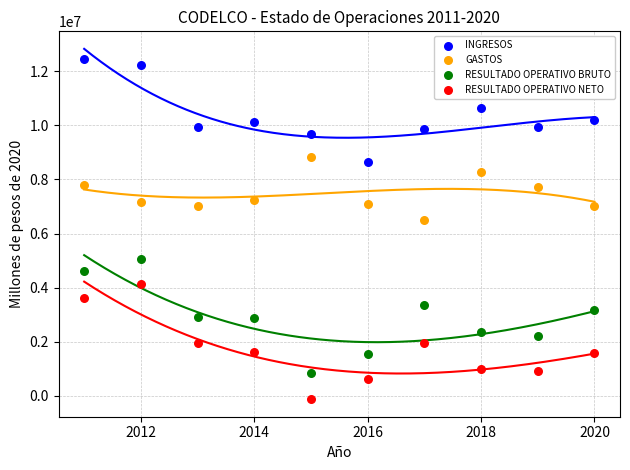

Across all series, what Y value is closest to 6156857?

6505017.1